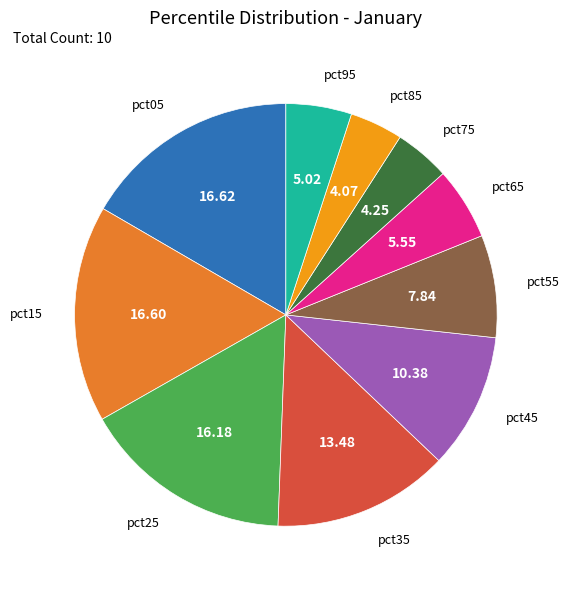

How many slices are in this pie chart?

10